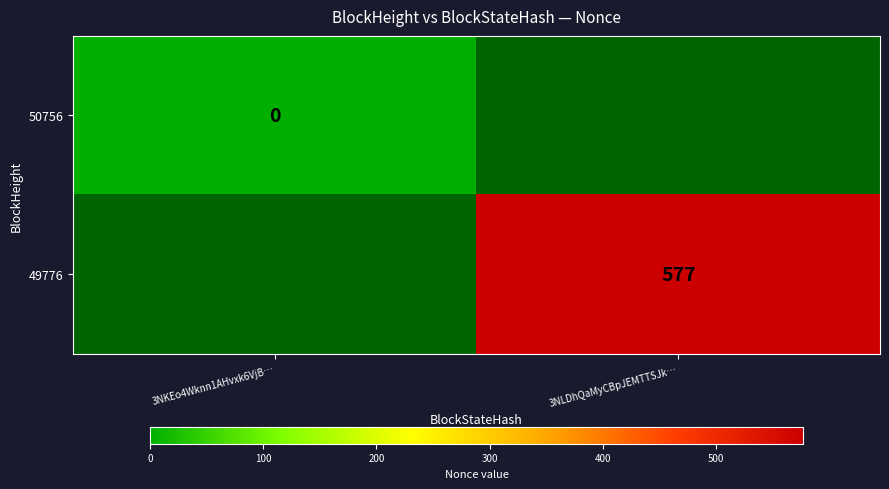

Is it true that 49776 equals 577 at 3NLDhQaMyCBpJEMTTSJk…?

True